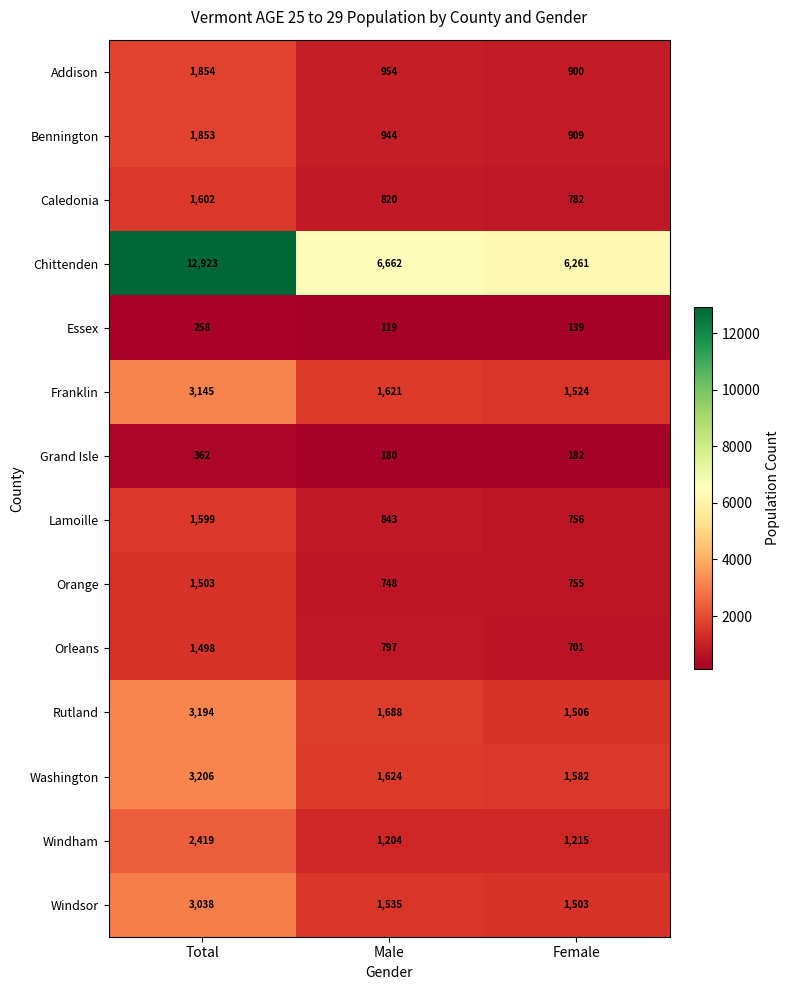

The Chittenden series shows 19144 at Total. True or false?

False